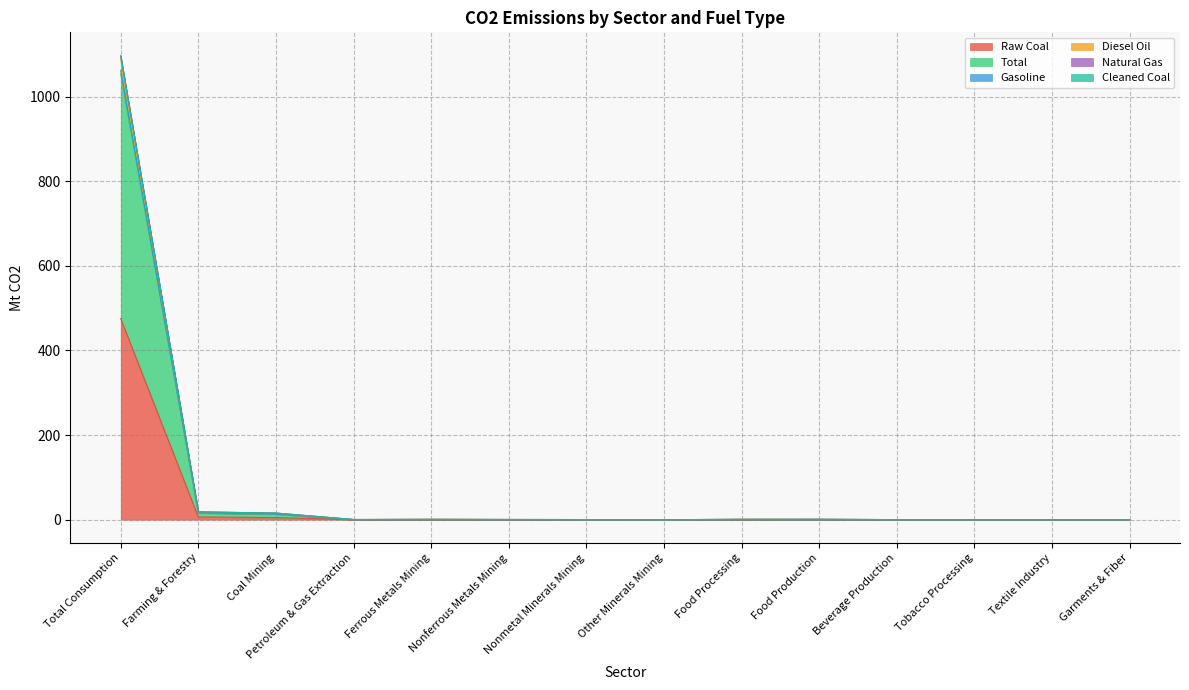

Count the number of data series in this chart.

6